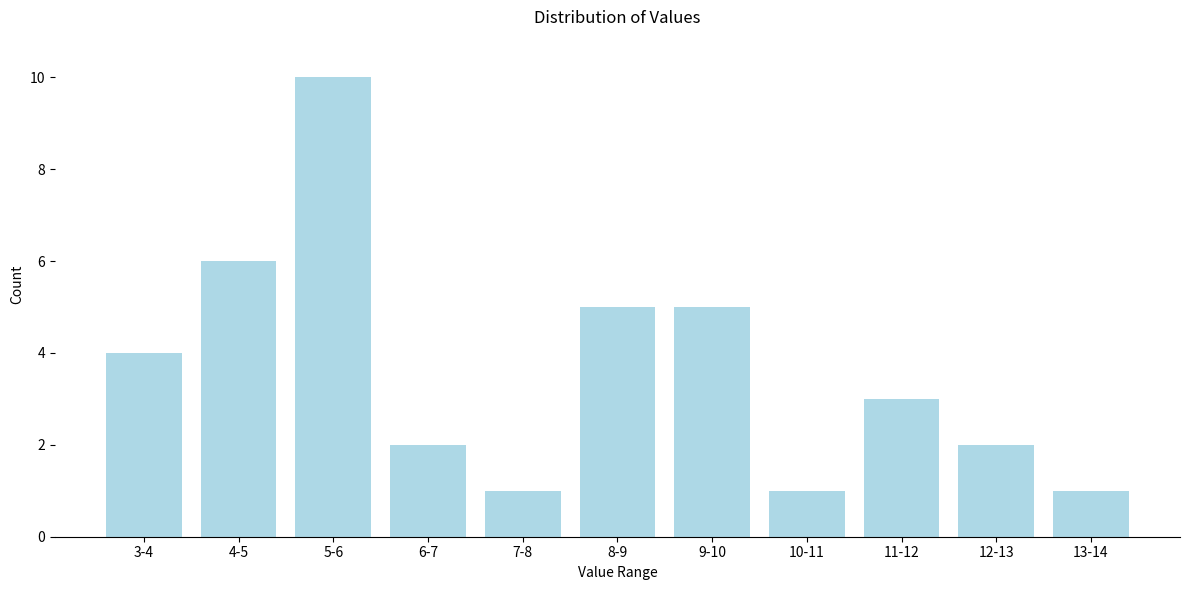

Reading left to right, extract all data points from this chart.

3-4=4	4-5=6	5-6=10	6-7=2	7-8=1	8-9=5	9-10=5	10-11=1	11-12=3	12-13=2	13-14=1